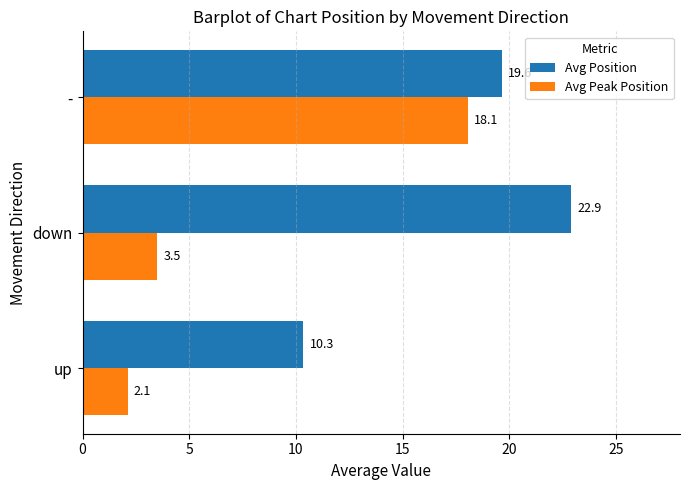

Rank the series by their average value, from lowest to highest.

Avg Peak Position, Avg Position